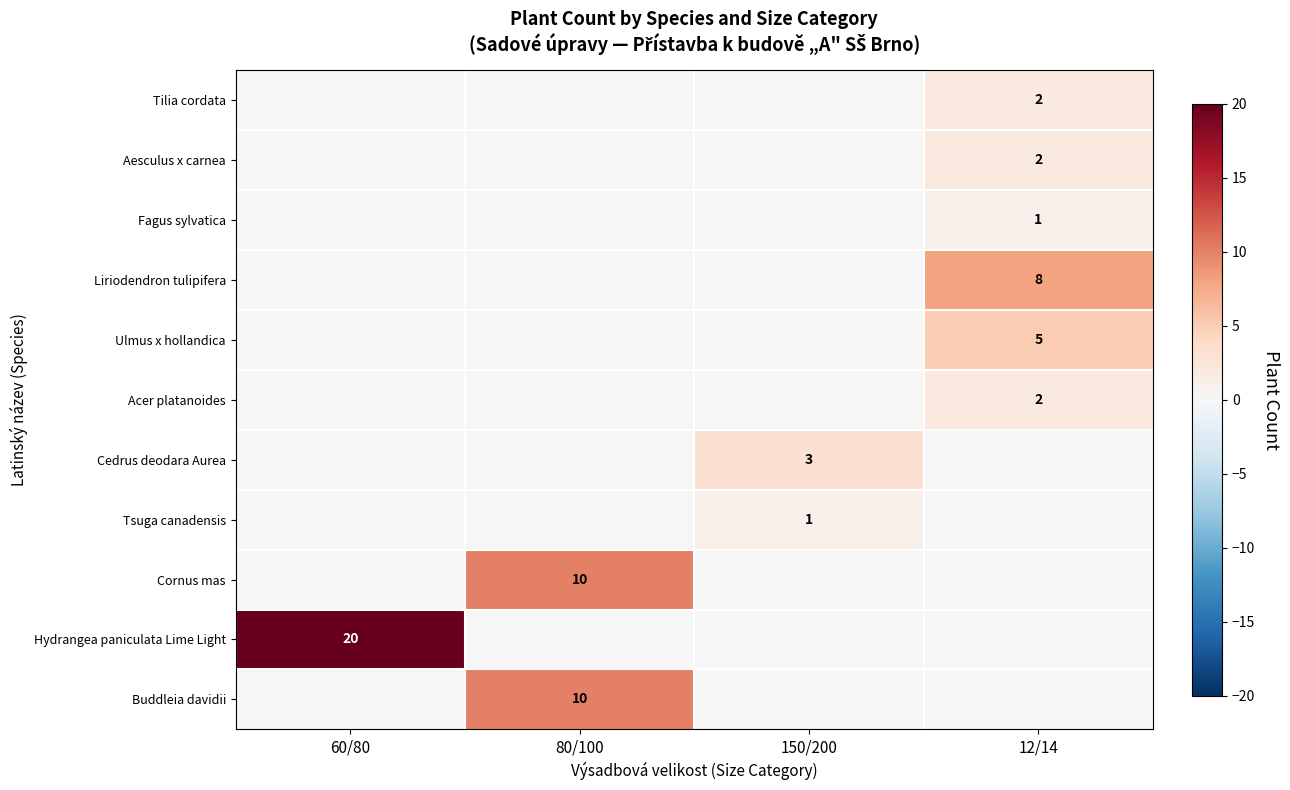

The Tilia cordata series shows 3 at 12/14. True or false?

False